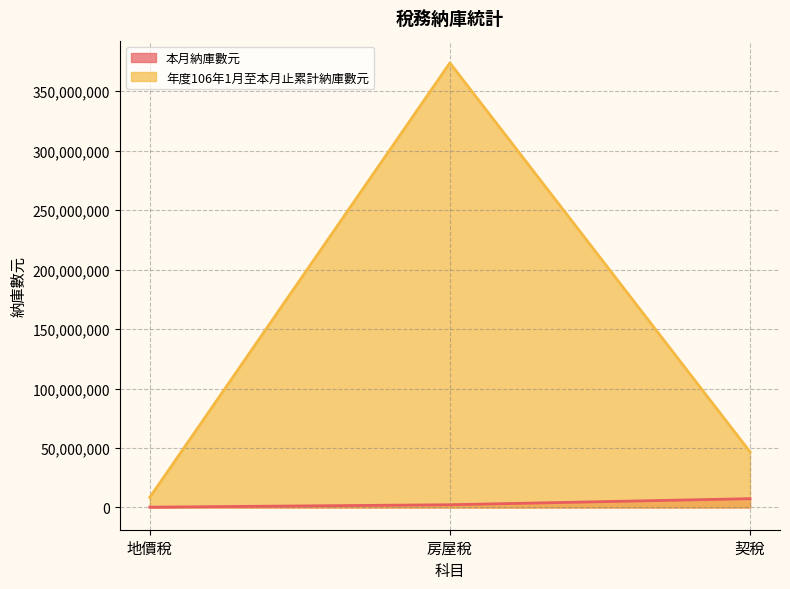

At 房屋稅, list the series in order from smallest to largest.

本月納庫數元, 年度106年1月至本月止累計納庫數元